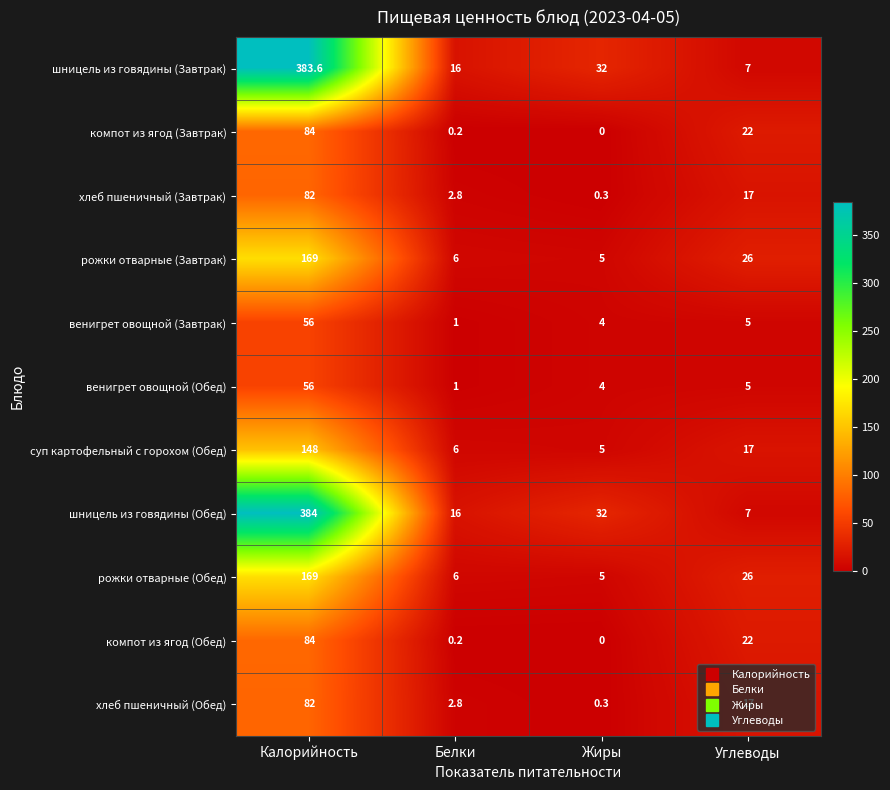

Rank the categories by компот из ягод (Обед) value from highest to lowest.

Калорийность, Углеводы, Белки, Жиры